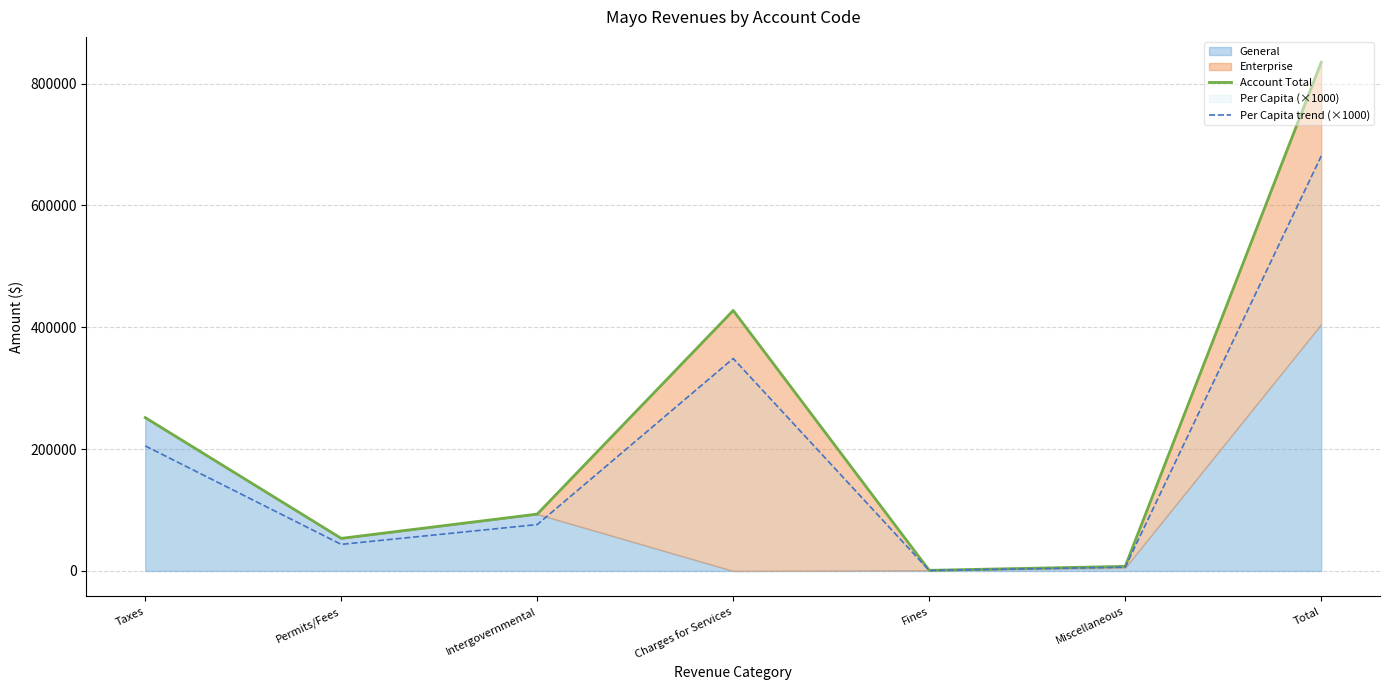

In Account Total, how many points are higher than both neighbors (excluding endpoints)?

1